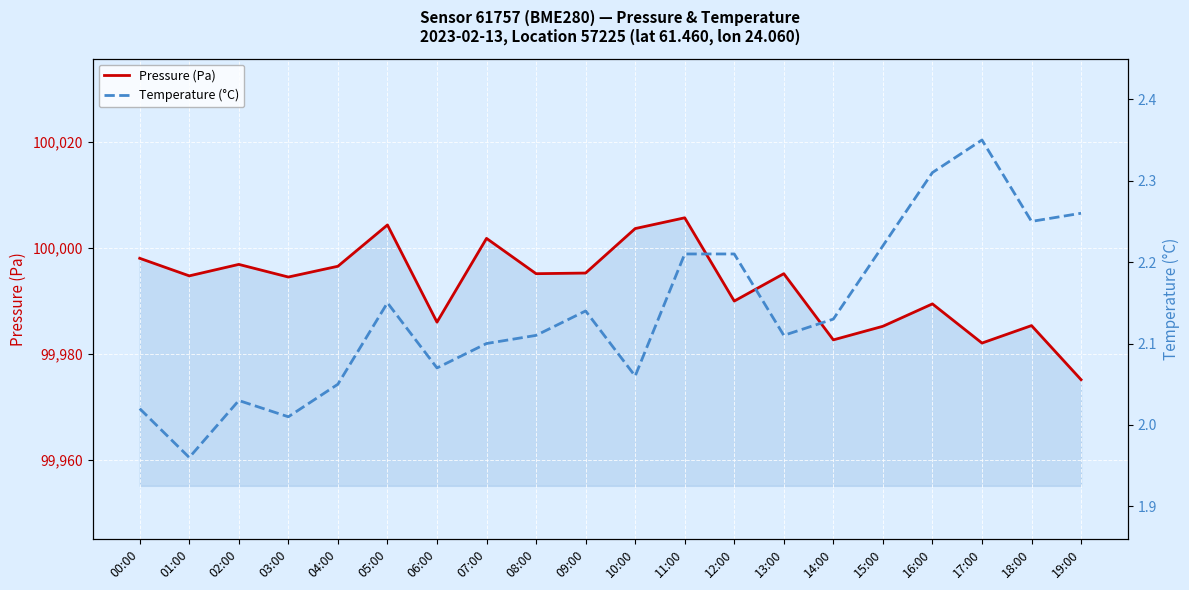

At 07:00, list the series in order from smallest to largest.

Temperature (°C), Pressure (Pa)